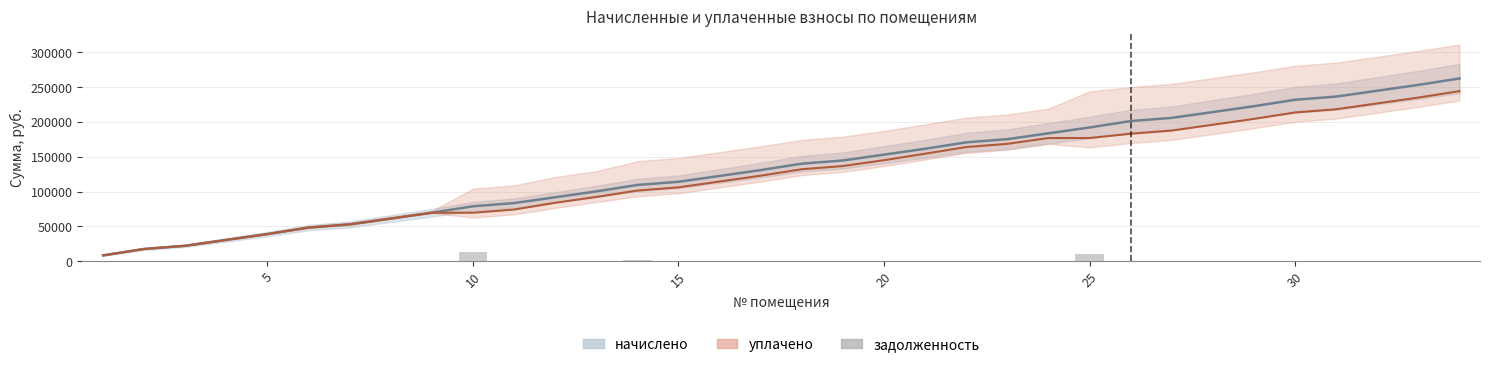

How many distinct data groups are displayed?

3